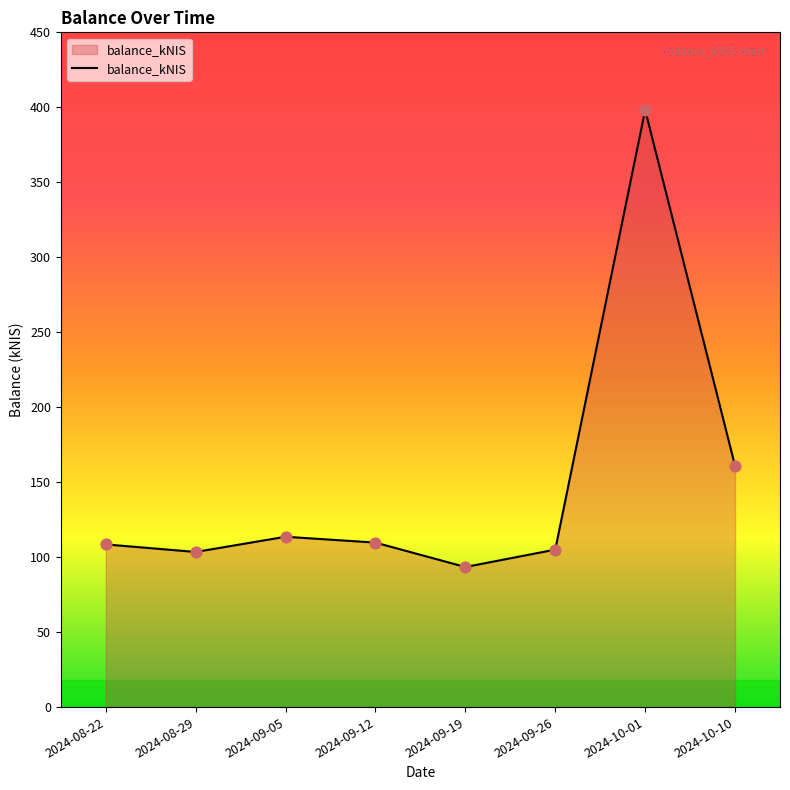

Which has a higher value, 2024-08-29 or 2024-09-12?

2024-09-12